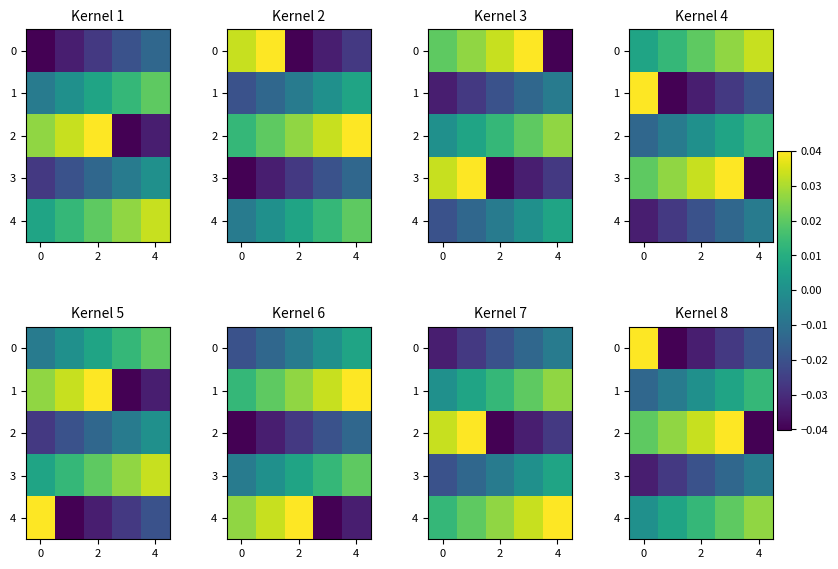

The value of row_2 at 4 is 0.0. True or false?

True